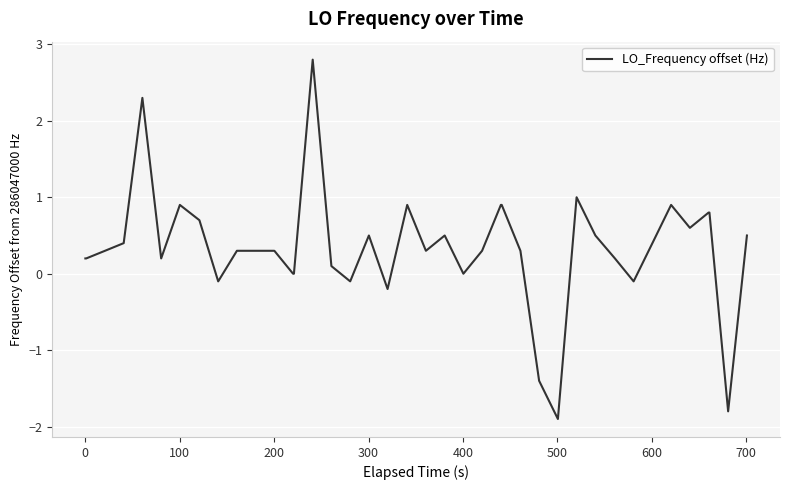

What is the difference between the maximum and minimum values?

4.7